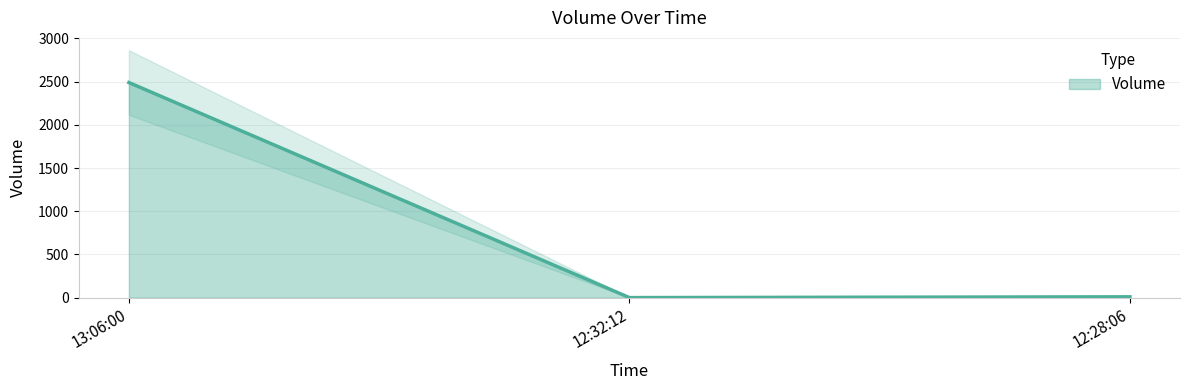

How many data points are less than 10?

1